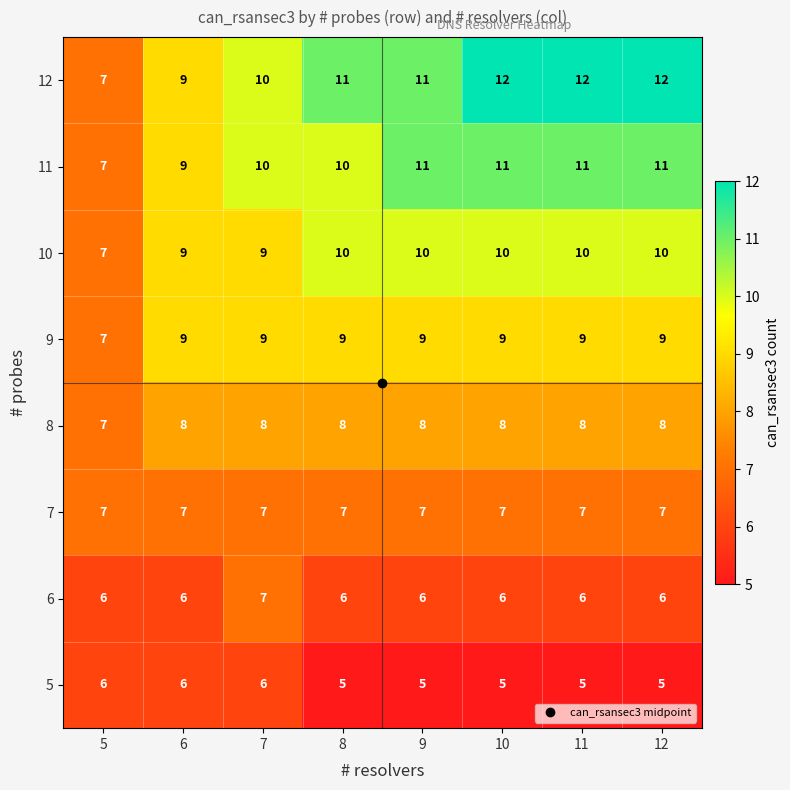

Which series changed the most between 6 and 10?

12